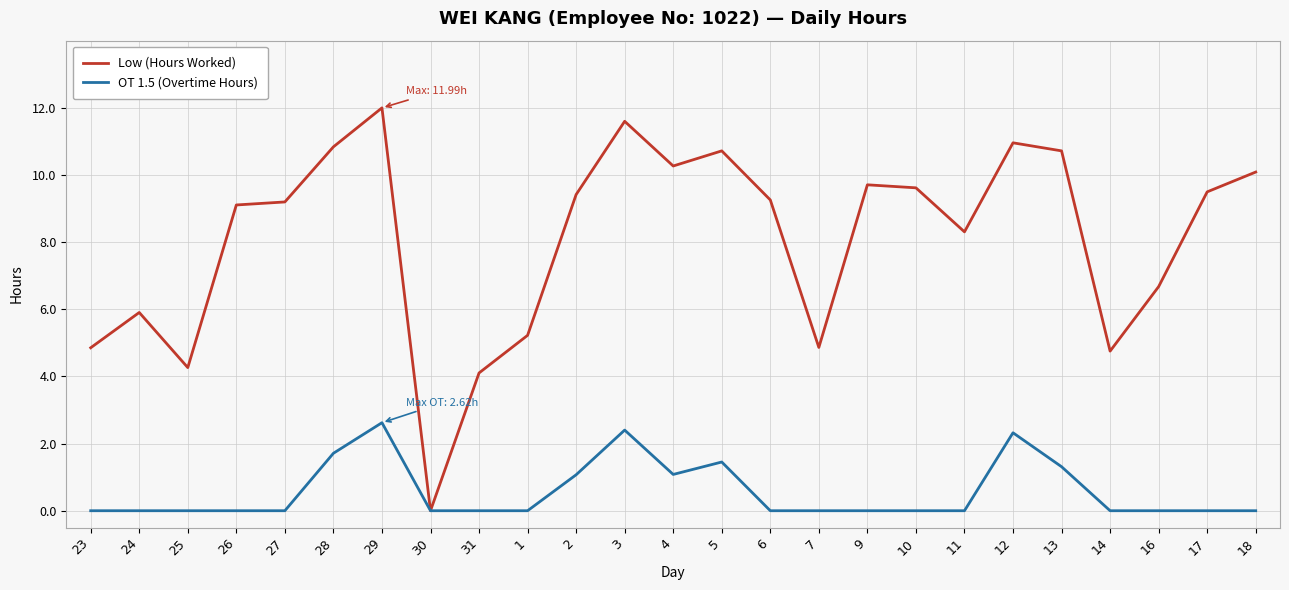

Which series has the largest range (max minus min)?

Low (Hours Worked)